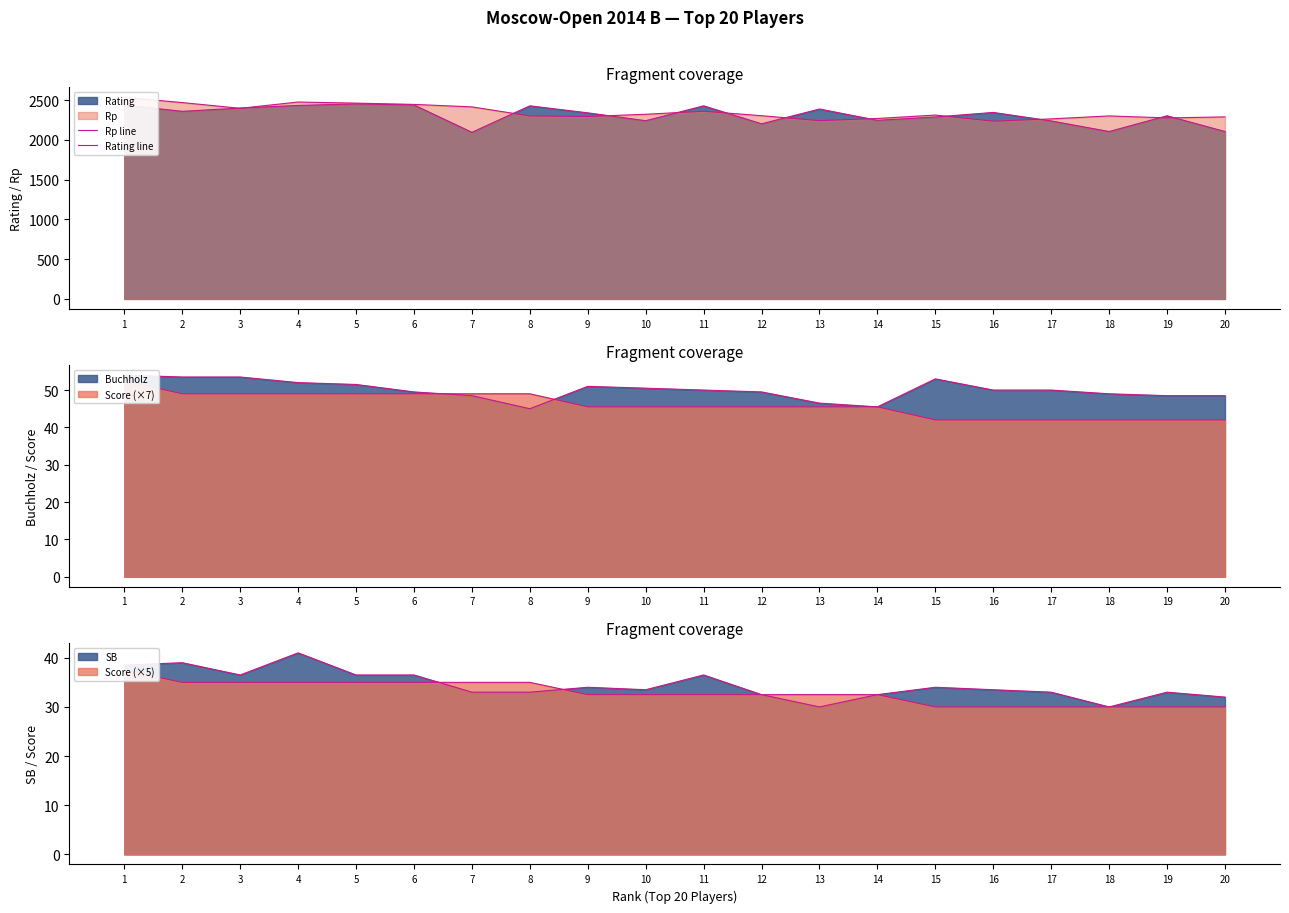

Is it true that Rating line equals 3827 at 15?

False